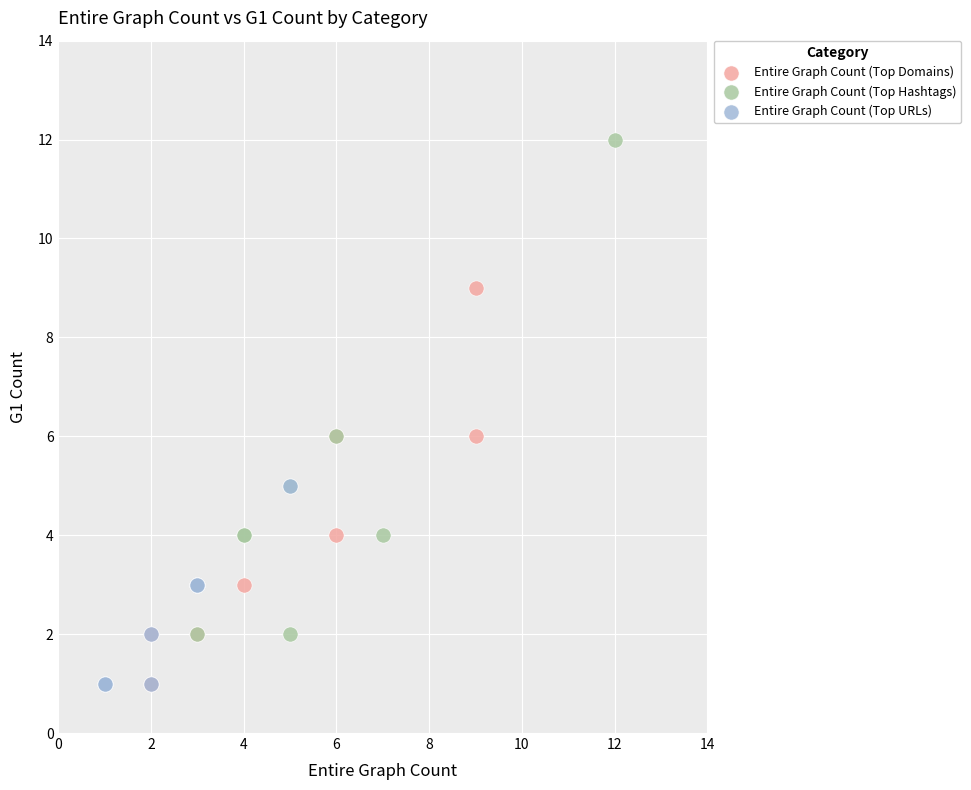

Which series has the largest Y range (max minus min)?

Entire Graph Count (Top Hashtags)